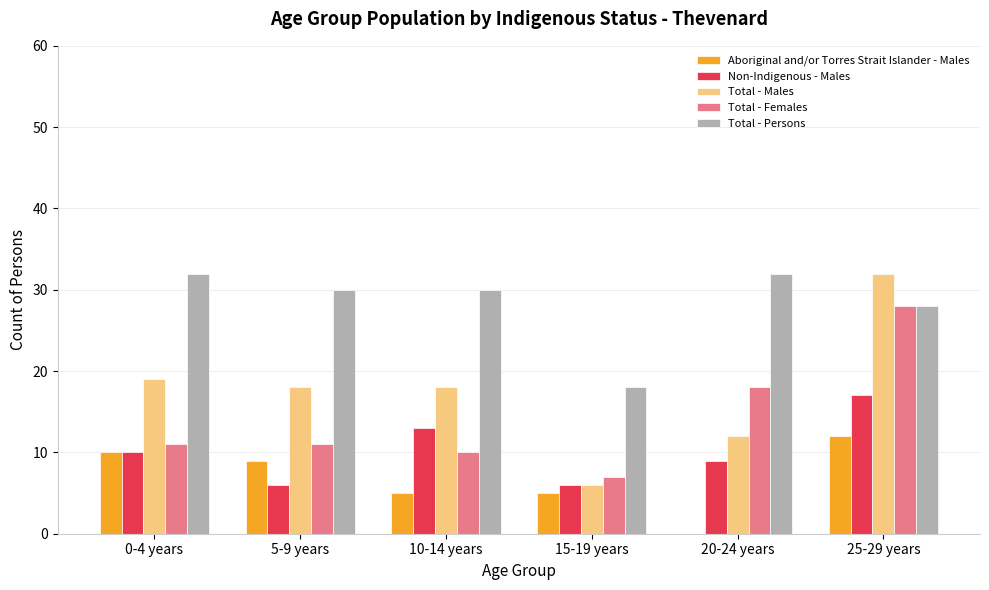

Which series changed the most between 0-4 years and 10-14 years?

Aboriginal and/or Torres Strait Islander - Males